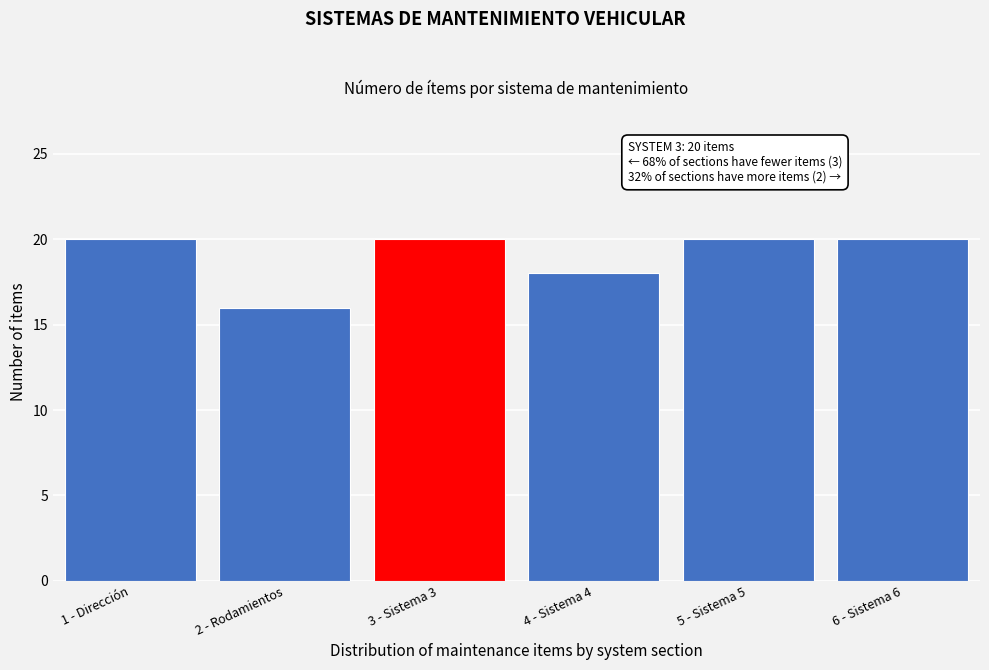

Reading left to right, what are all the values shown in this chart?

20	16	20	18	20	20